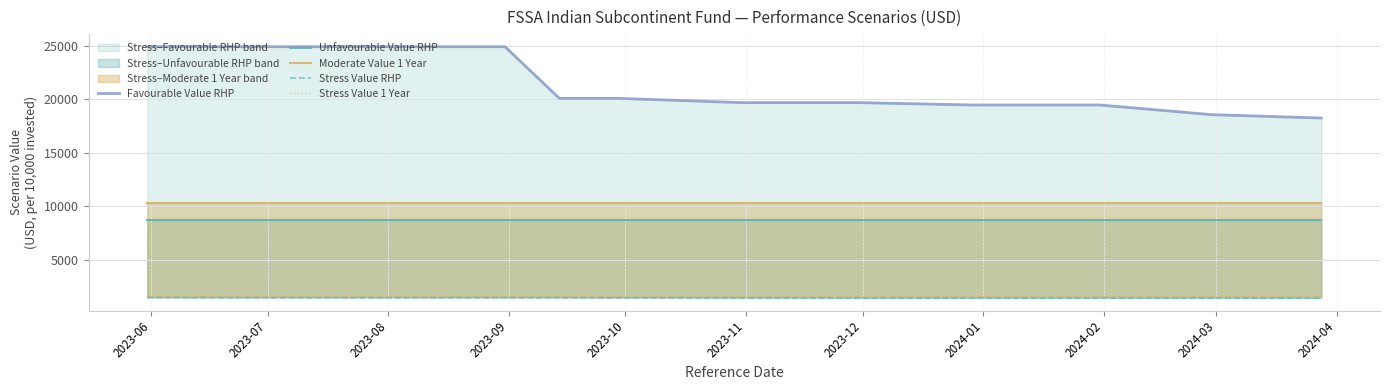

The Unfavourable Value RHP series shows 8740 at 2024-03. True or false?

True